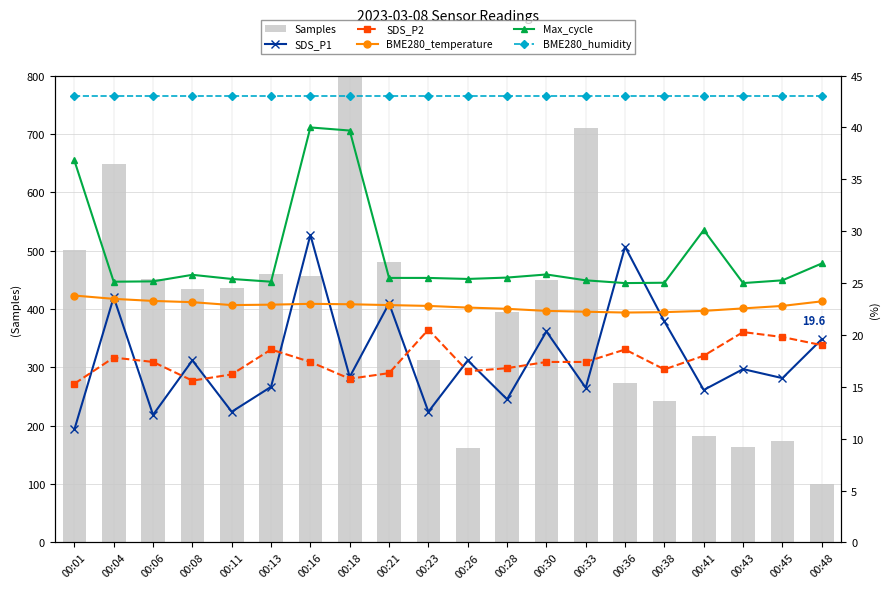

Rank the series by their maximum value, from highest to lowest.

Samples, BME280_humidity, Max_cycle, SDS_P1, BME280_temperature, SDS_P2